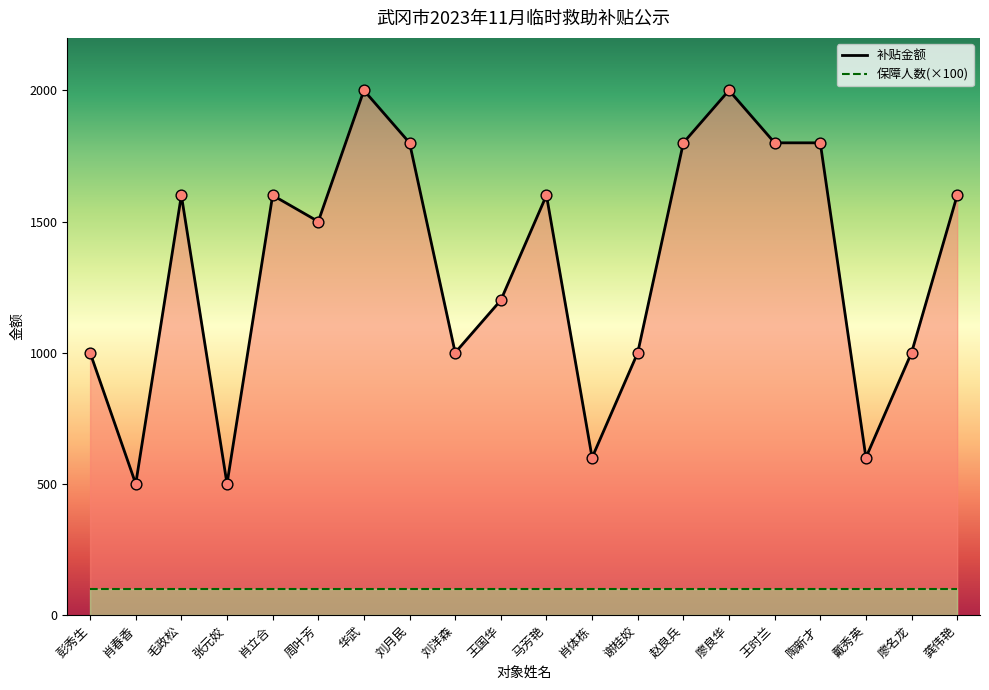

Between 肖立合 and 王国华, which is larger?

肖立合